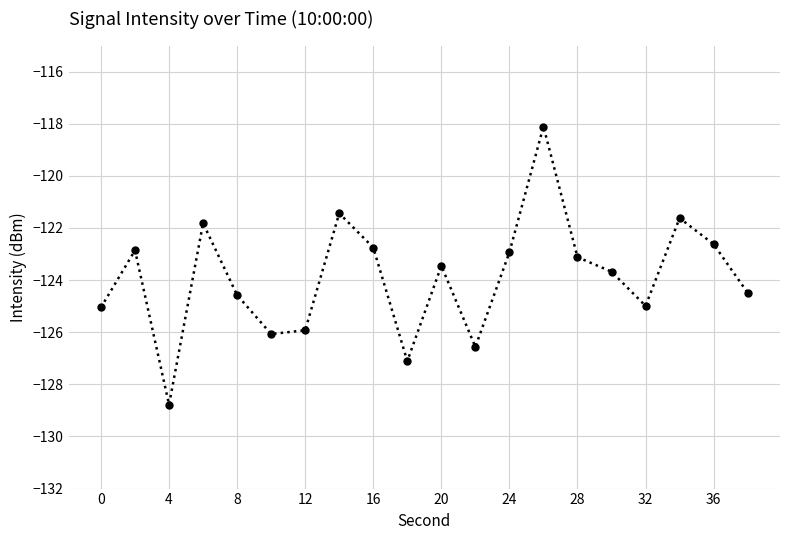

How many interior local peaks (higher than both neighbors) does the data have?

6